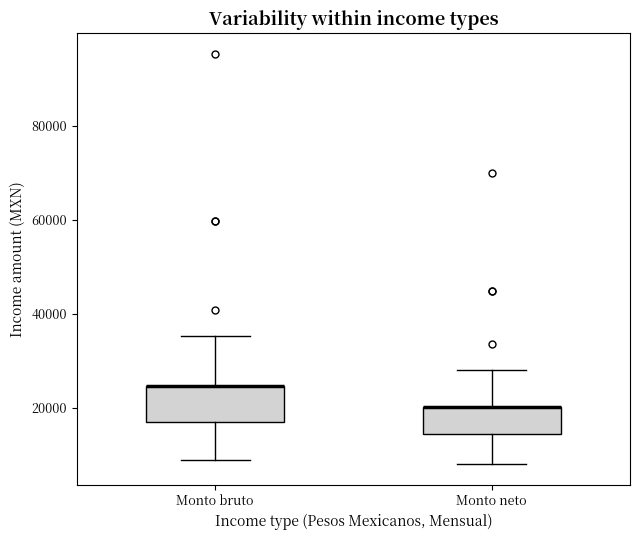

Where is the lower edge of the box for Monto neto on the y-axis? The values are not printed on the chart, so give them approximately, as read against the axis.

14000